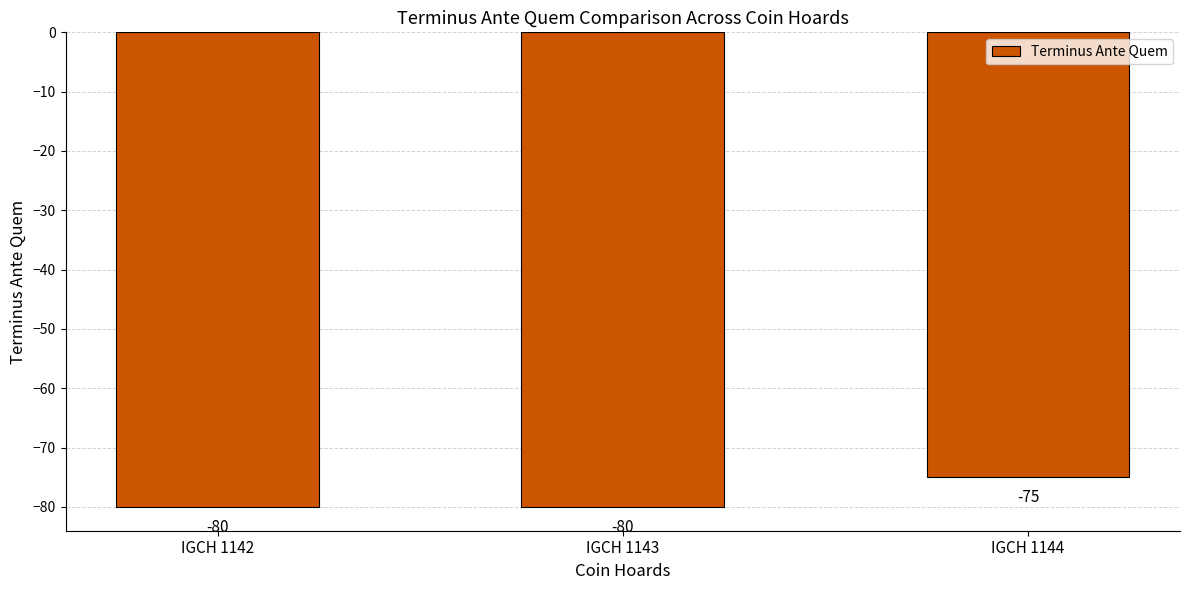

What is the change in value from IGCH 1143 to IGCH 1144?

+5